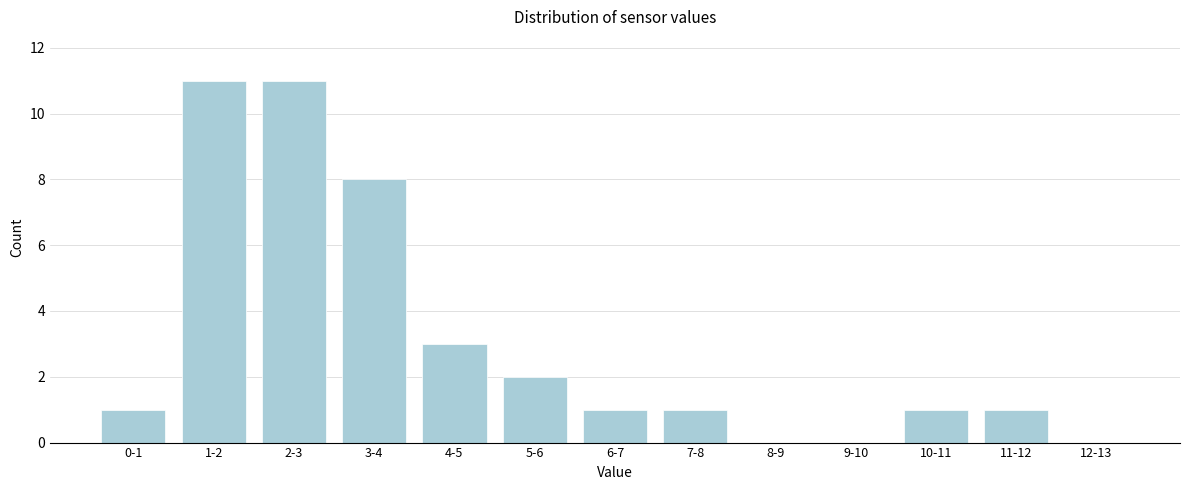

Reading left to right, list all the values displayed in this chart.

0-1=1	1-2=11	2-3=11	3-4=8	4-5=3	5-6=2	6-7=1	7-8=1	8-9=0	9-10=0	10-11=1	11-12=1	12-13=0